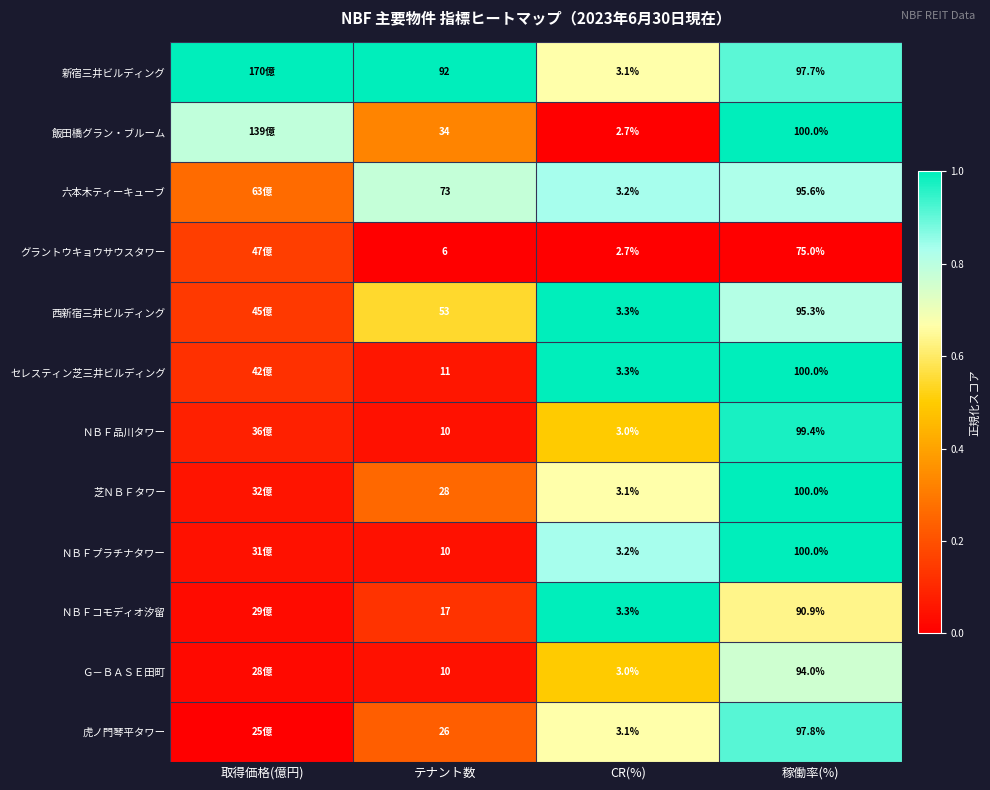

Between テナント数 and 稼働率(%), which series saw the biggest shift?

ＮＢＦプラチナタワー